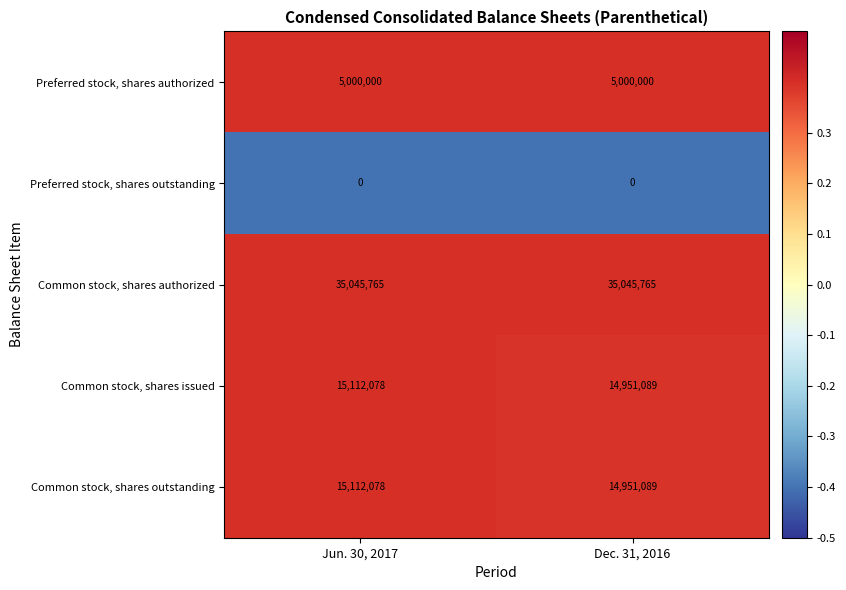

Reading left to right, list all the values displayed in this chart.

Preferred stock, shares authorized: 5000000	5000000
Preferred stock, shares outstanding: 0	0
Common stock, shares authorized: 35045765	35045765
Common stock, shares issued: 15112078	14951089
Common stock, shares outstanding: 15112078	14951089